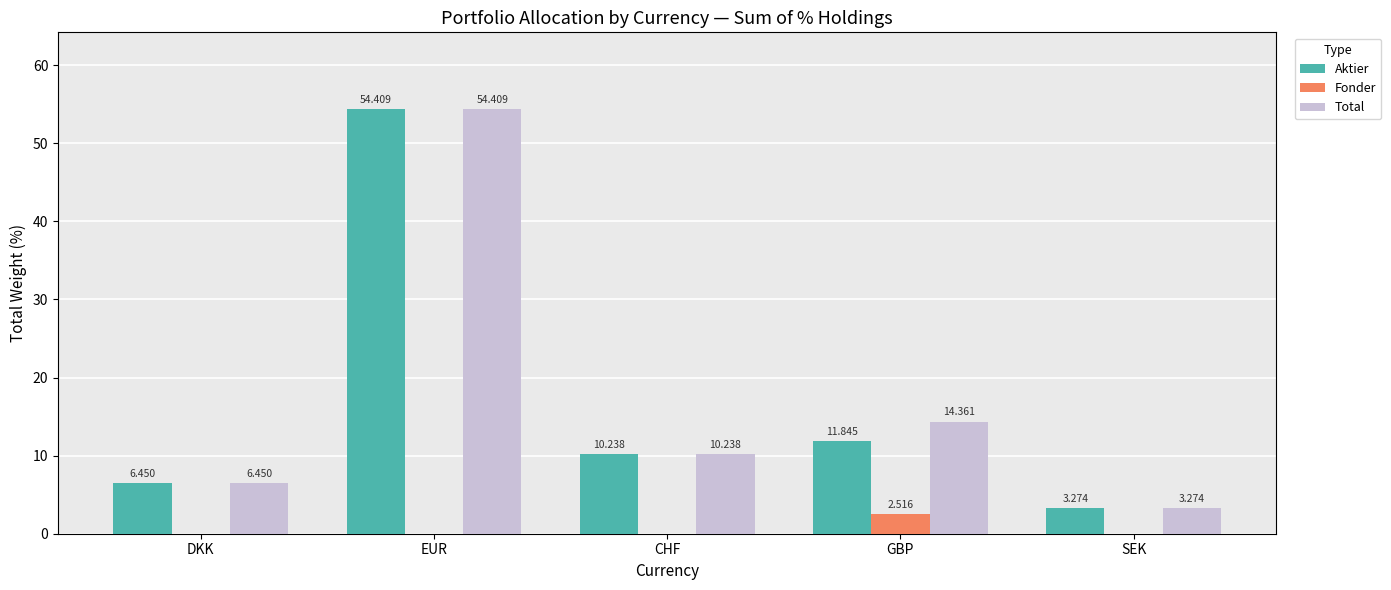

At which label is Total closest to 28?

GBP